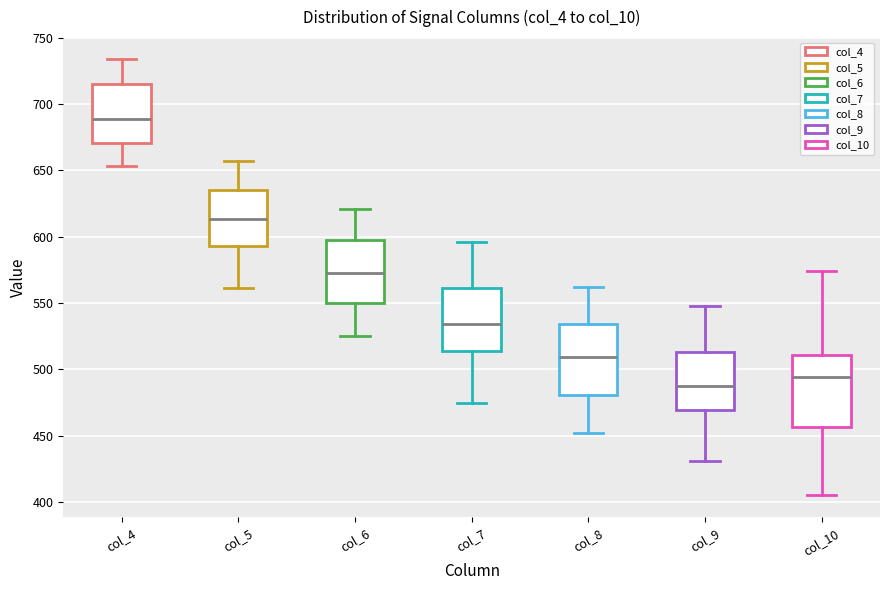

Reading left to right, transcribe this box plot: for each box, give where its median line is, the range the box spans, and where its two whiskers end, as read against the y-axis. The values are not printed on the chart, so give them approximately, as read against the axis.

col_4: median 690, box 670 to 715, whiskers 655 to 735
col_5: median 615, box 595 to 635, whiskers 560 to 655
col_6: median 575, box 550 to 600, whiskers 525 to 620
col_7: median 535, box 515 to 560, whiskers 475 to 595
col_8: median 510, box 480 to 535, whiskers 450 to 560
col_9: median 490, box 470 to 515, whiskers 430 to 550
col_10: median 495, box 455 to 510, whiskers 405 to 575